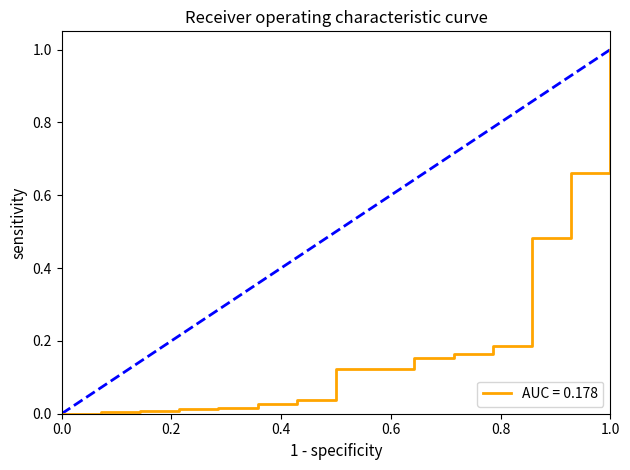

How many lines are shown in the chart?

1